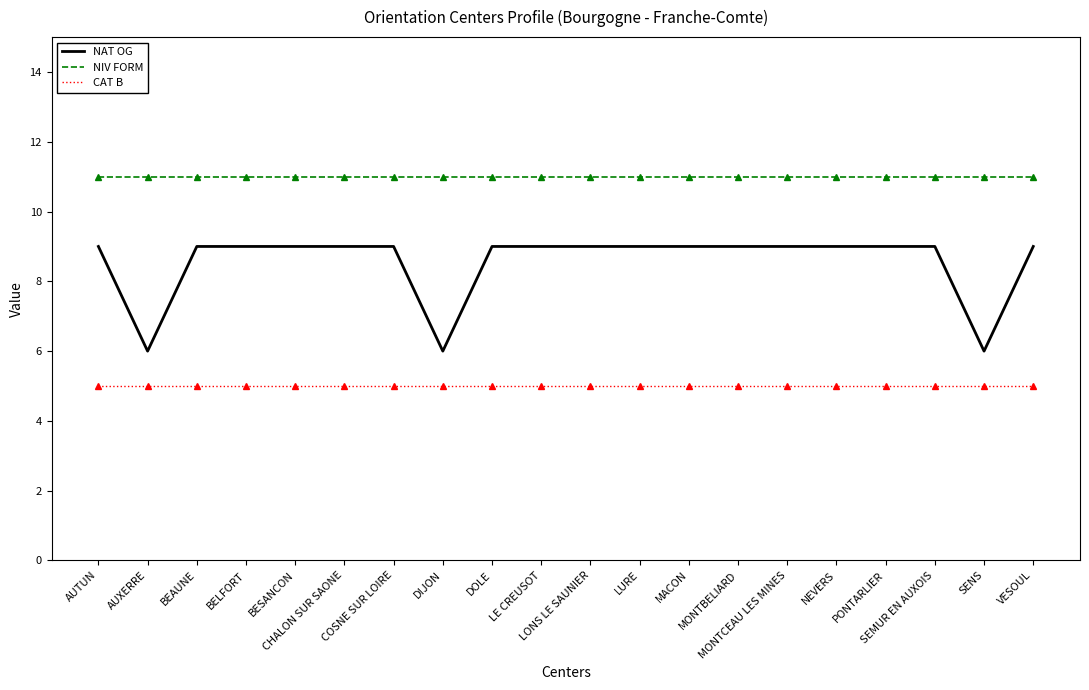

Does the chart display data point markers on the line(s)?

No